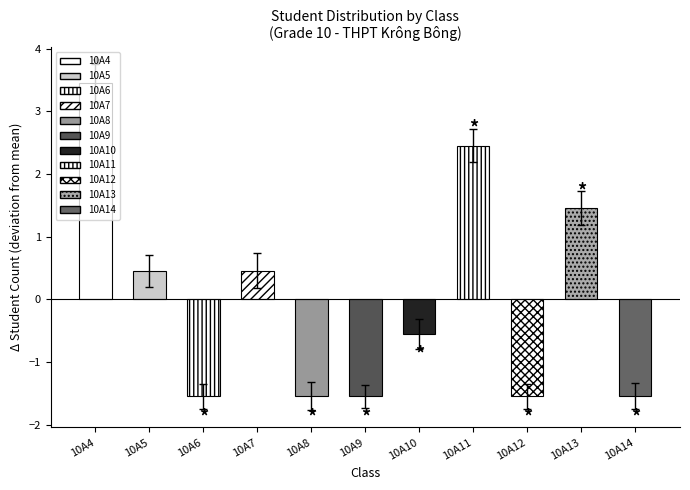

How many data points are less than 0?

6